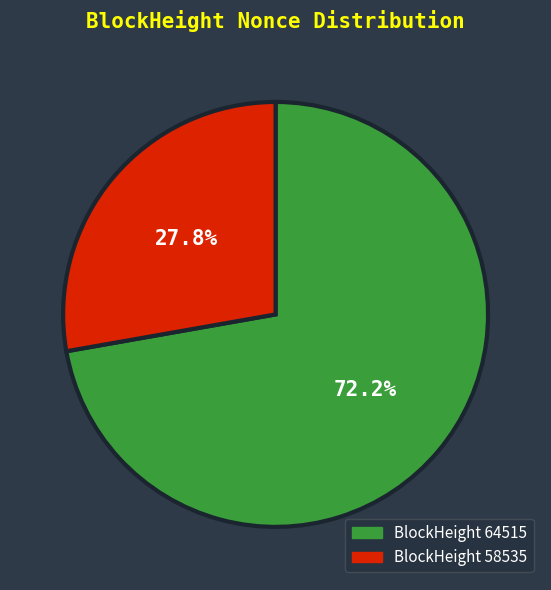

Combined, do BlockHeight 58535 and BlockHeight 64515 account for over 50%?

Yes